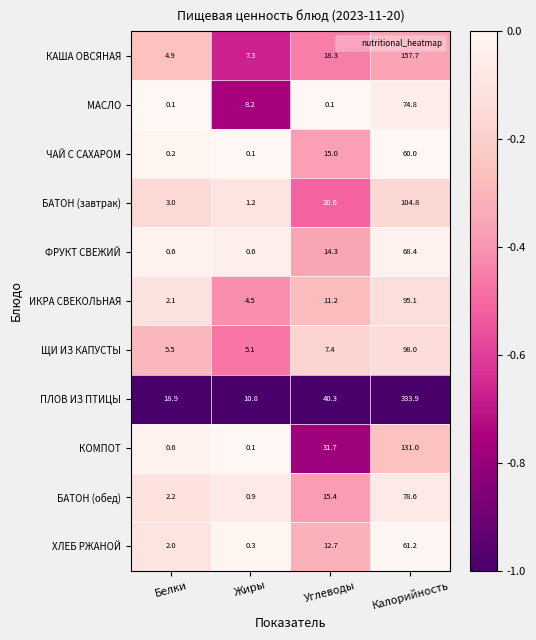

Which category has the lowest value in the ЧАЙ С САХАРОМ series?

Жиры